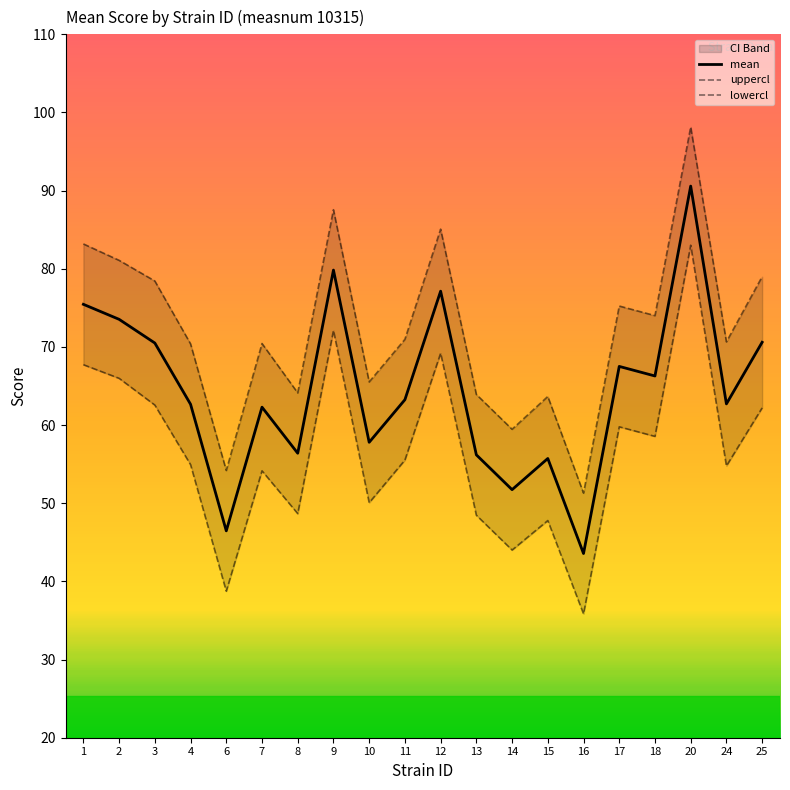

True or false: mean and uppercl intersect in this chart.

False